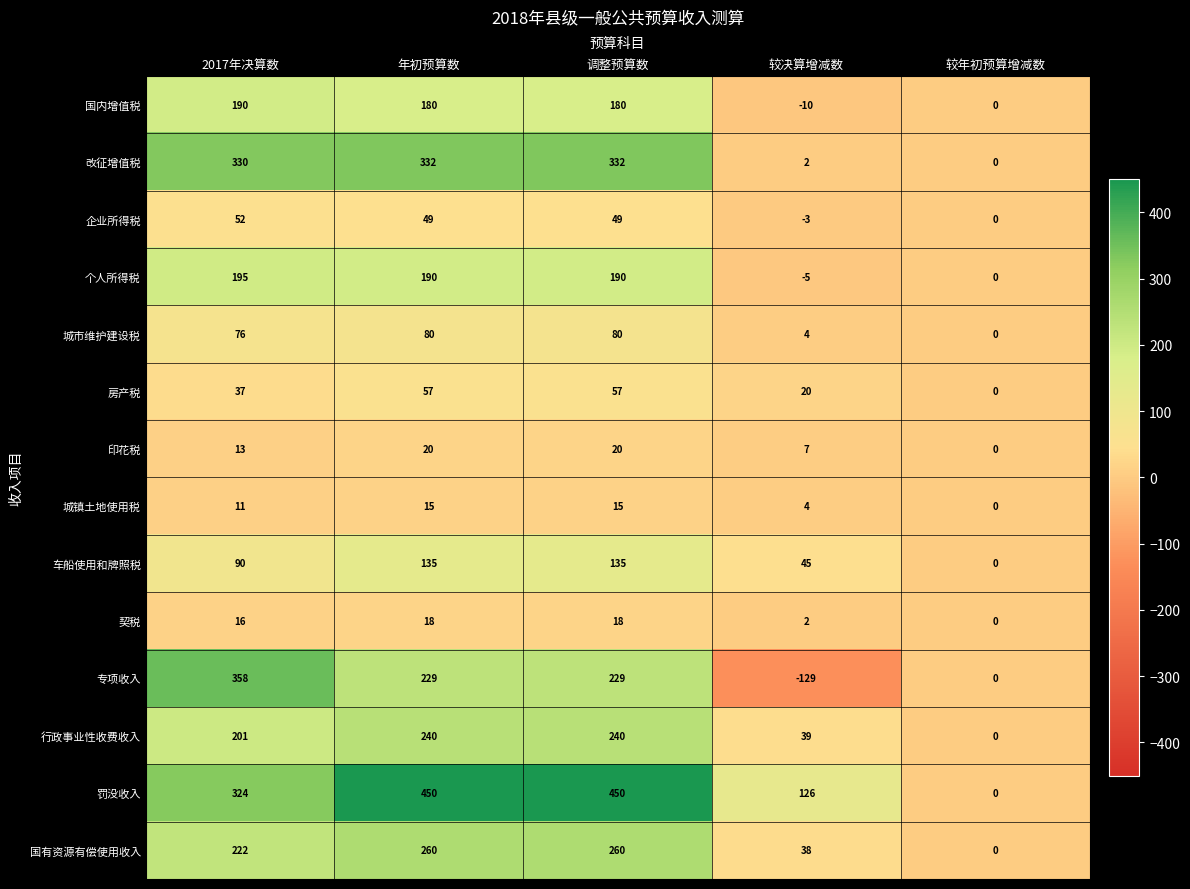

Read the 城镇土地使用税 value at 年初预算数.

15